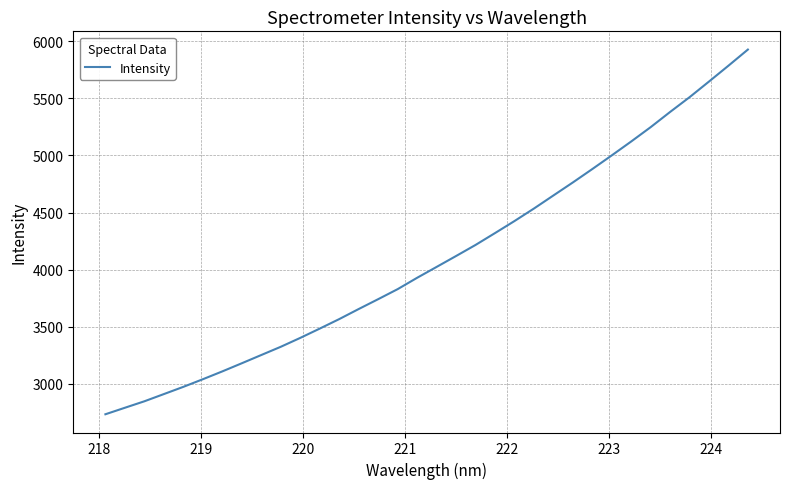

What is the difference between the maximum and minimum values?

3197.0